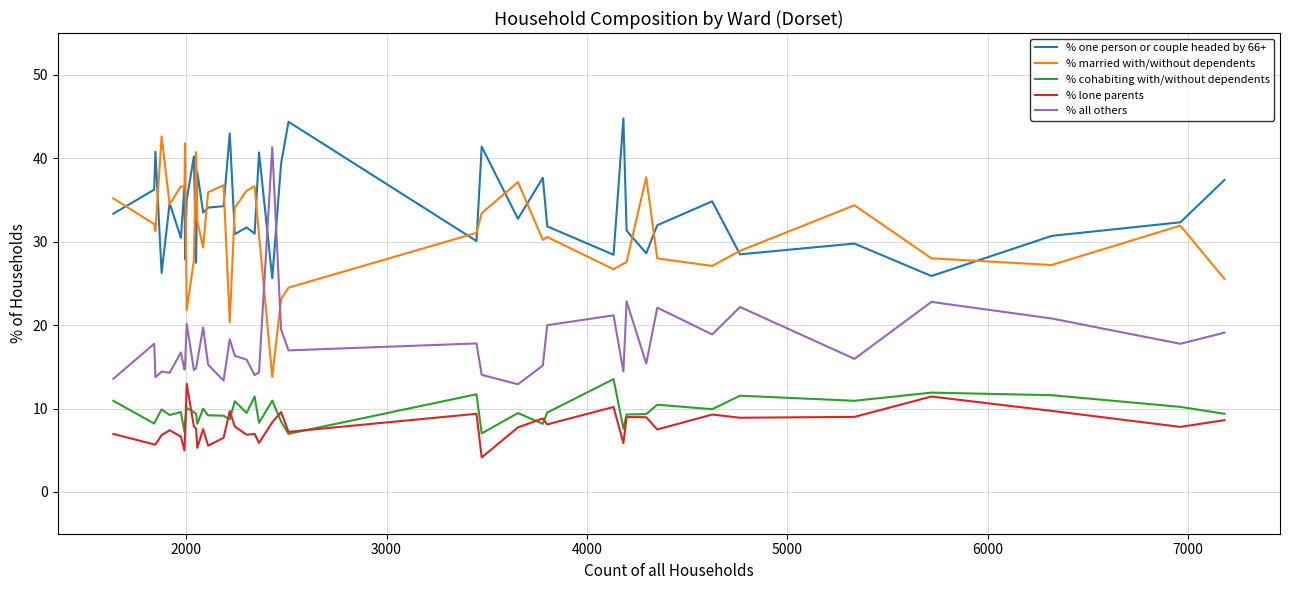

Which series has the largest total across all categories?

% one person or couple headed by 66+